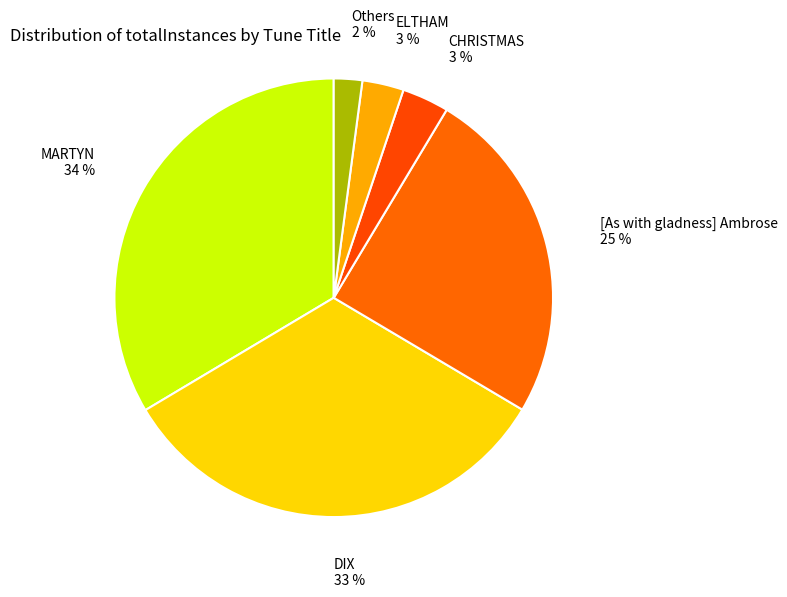

How many segments does this pie chart have?

6